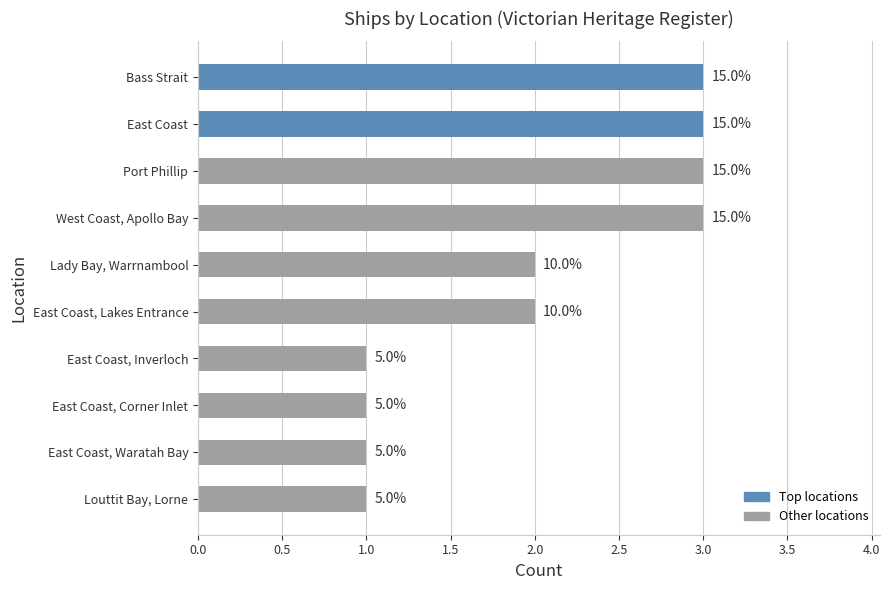

Are the bars horizontal?

Yes